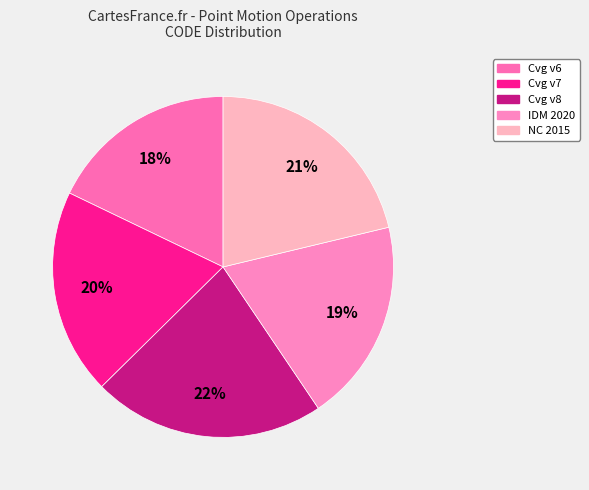

Which category has the smallest portion of the pie?

Cvg v6